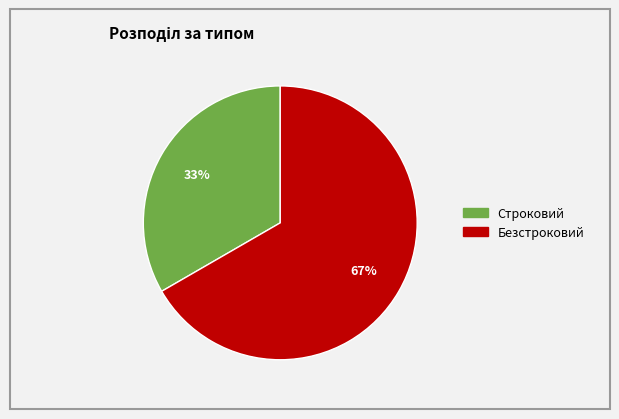

To the nearest percent, what percentage of the pie is Строковий?

33%